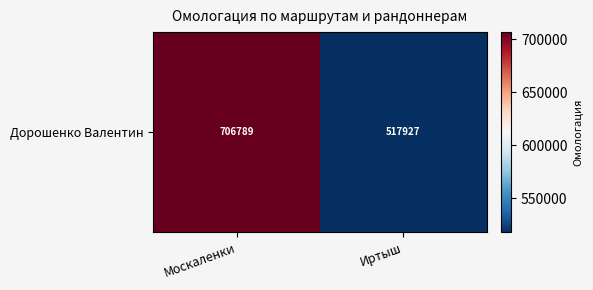

The value at Иртыш is 517927. True or false?

True